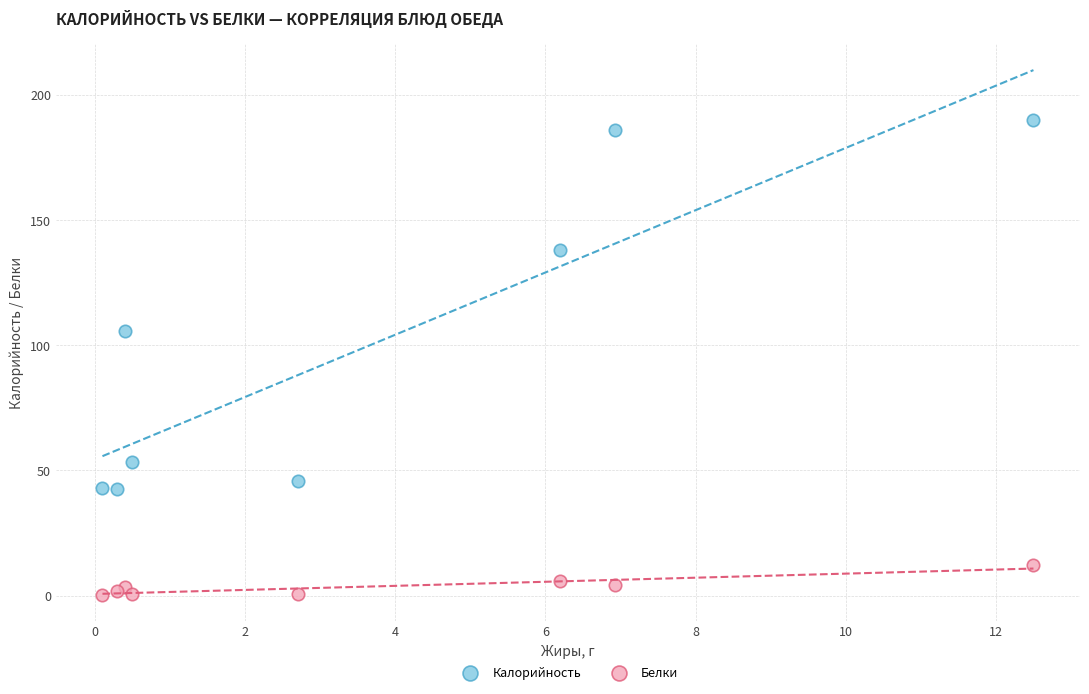

Which series has the widest spread of Y values?

Калорийность